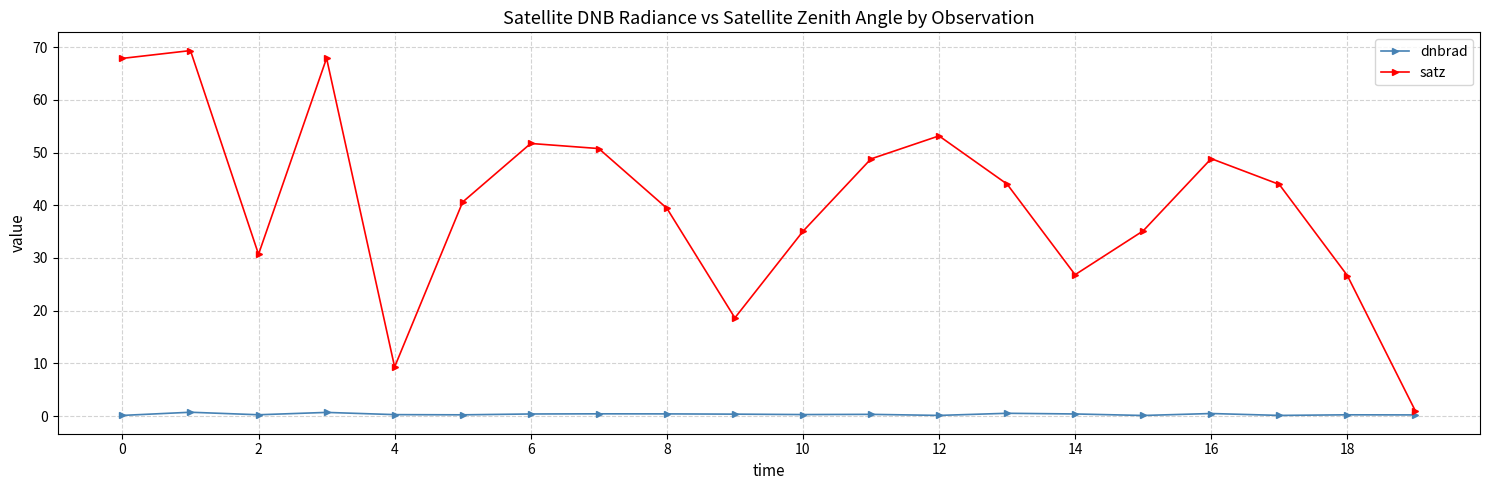

Which series has the largest range (max minus min)?

satz